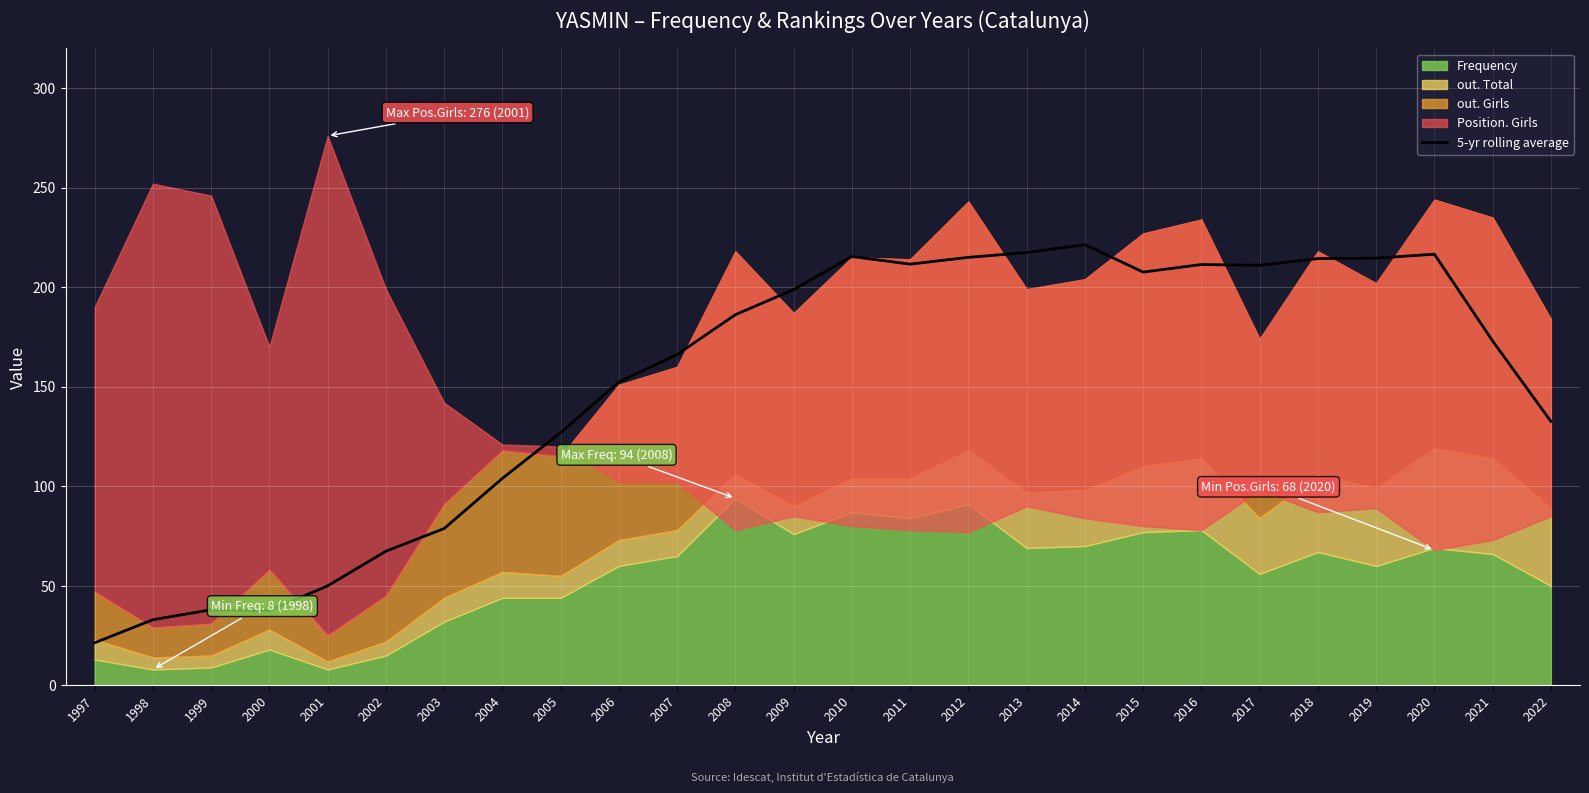

Reading left to right, list all the values displayed in this chart.

21.4	33.0	38.0	37.6	50.0	67.4	78.8	104.0	127.0	152.4	166.2	186.2	198.8	215.4	211.6	215.0	217.4	221.4	207.6	211.4	211.0	214.4	214.6	216.6	173.0	132.6